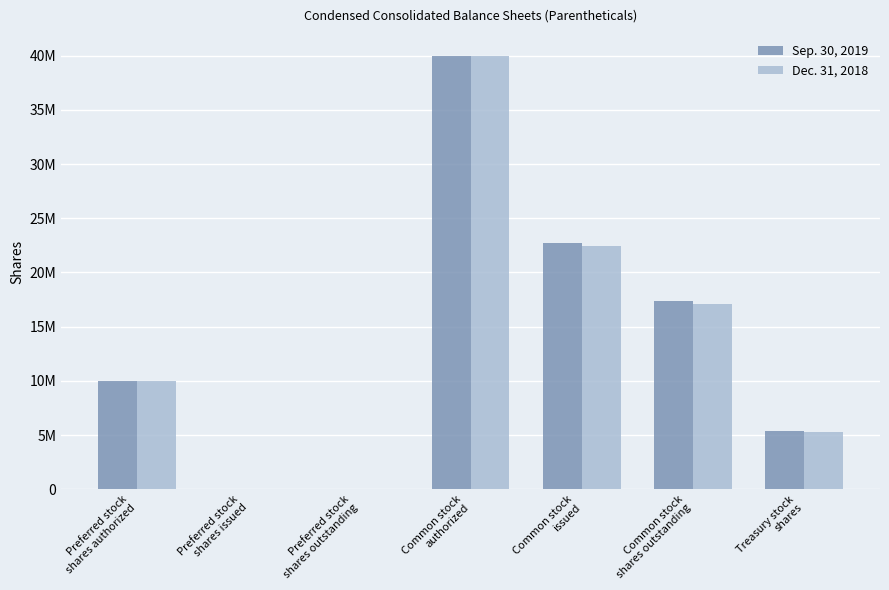

Reading left to right, list all the values displayed in this chart.

Sep. 30, 2019: 10000000	0	0	40000000	22750875	17371375	5379500
Dec. 31, 2018: 10000000	0	0	40000000	22441860	17130918	5310942